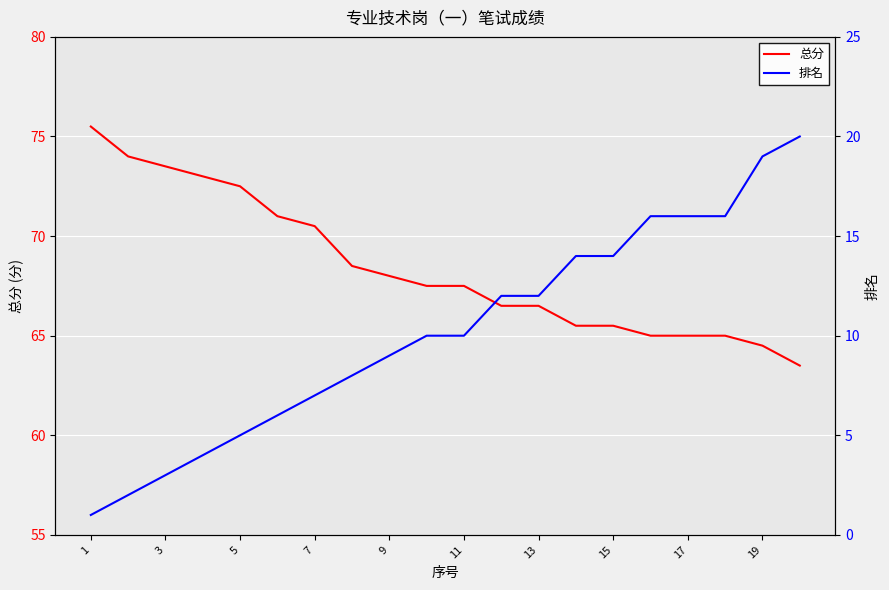

List the series in order of their overall mean, highest first.

总分, 排名